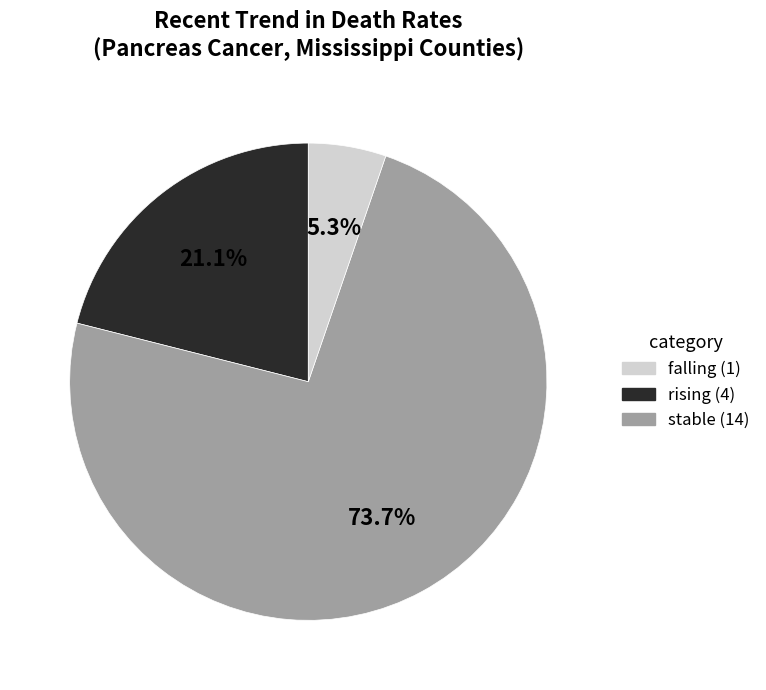

What percentage is NOT represented by stable (14)?

94.7%